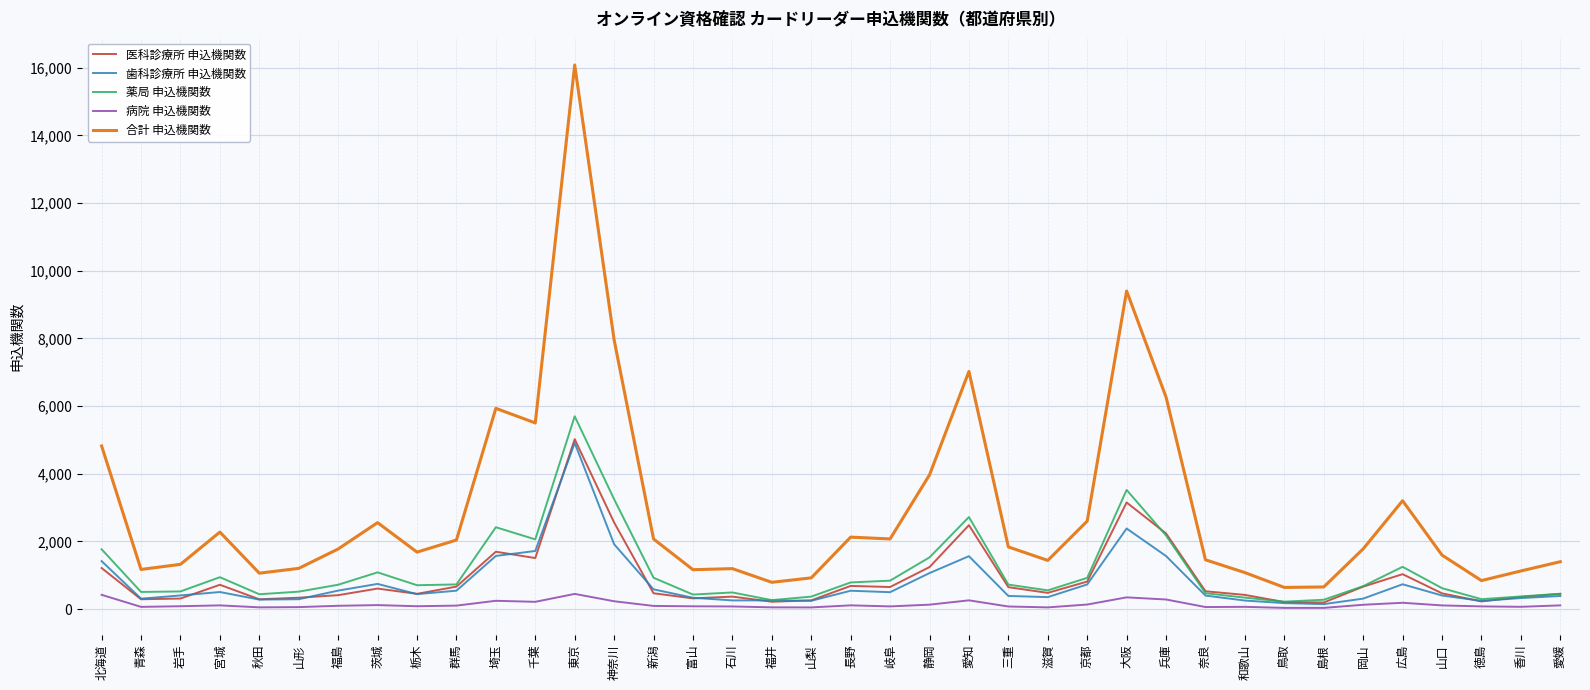

Count the number of categories in the chart.

38